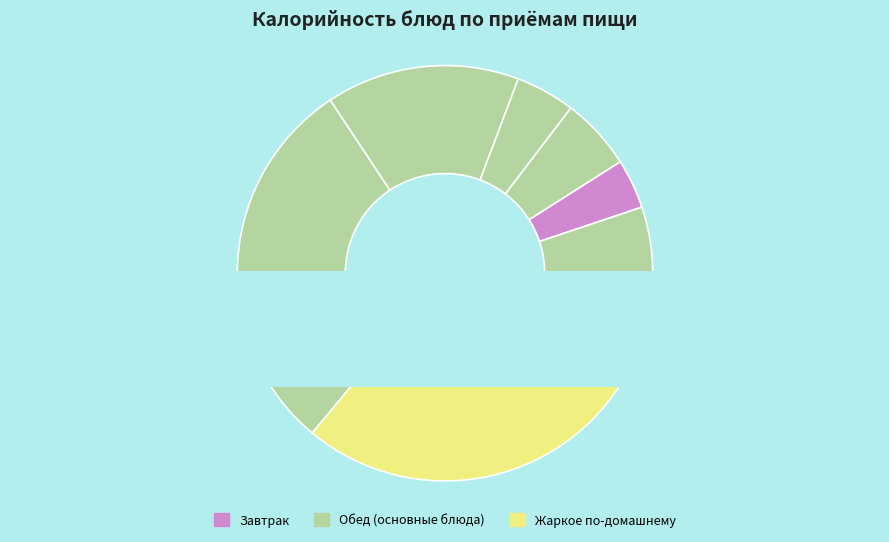

What is the largest slice in the pie chart?

Жаркое по-домашнему